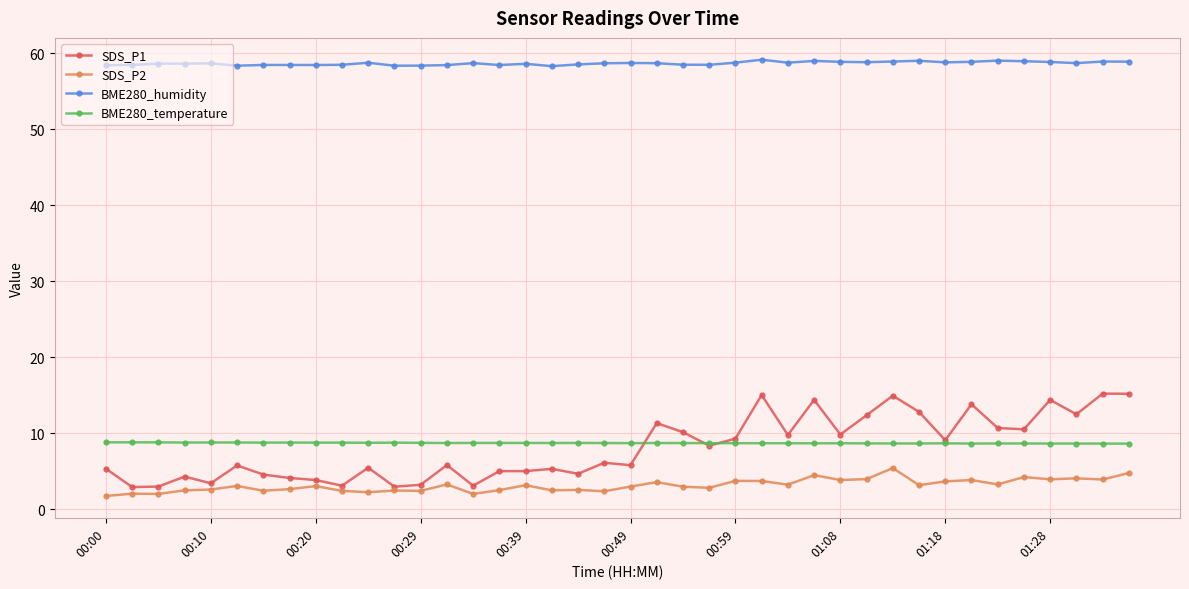

True or false: BME280_temperature and SDS_P1 intersect in this chart.

True